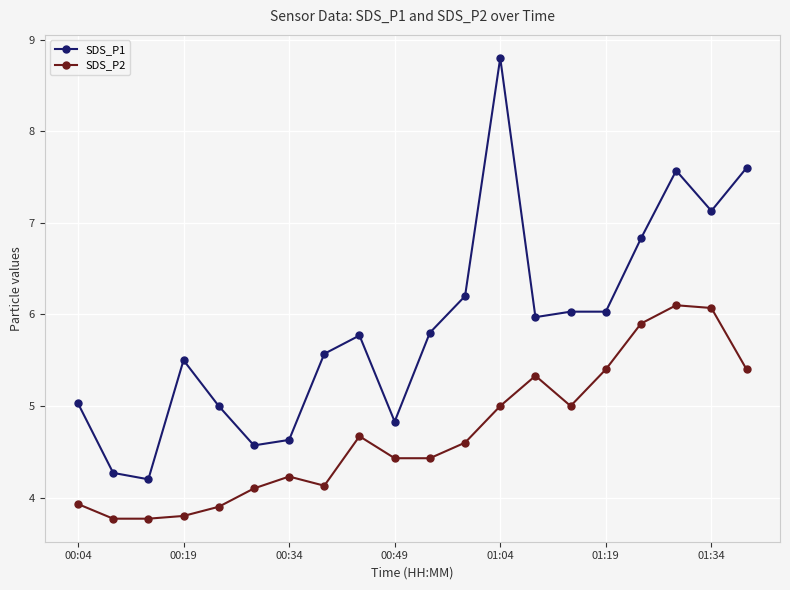

Which series has the widest spread of values?

SDS_P1